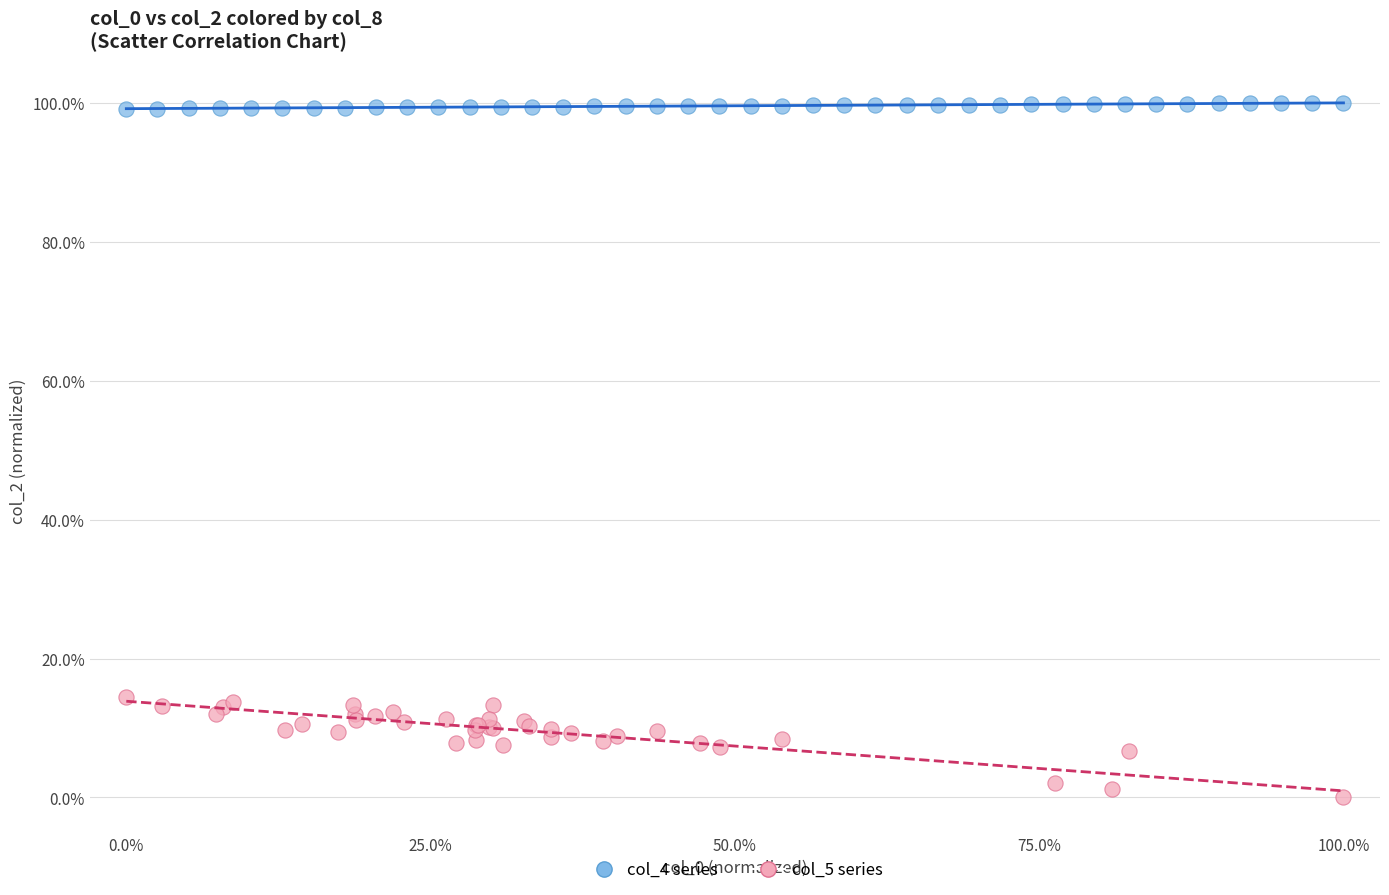

Which series contains the lowest Y value?

col_5 series